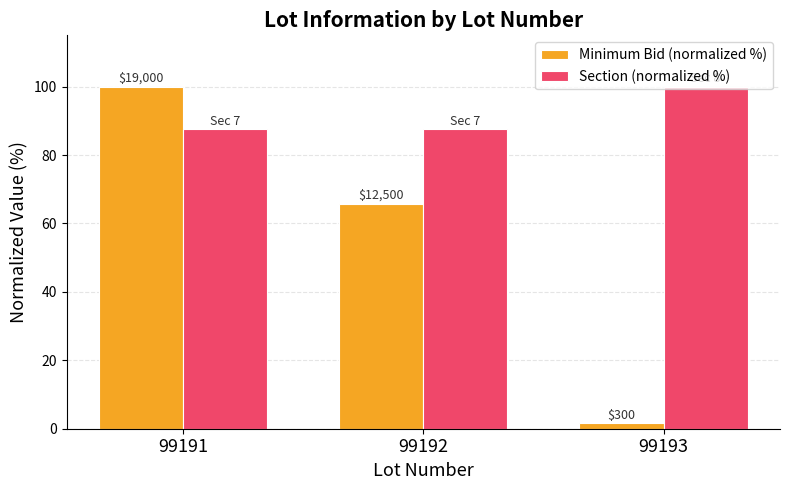

Which series has the largest range (max minus min)?

Minimum Bid (normalized %)